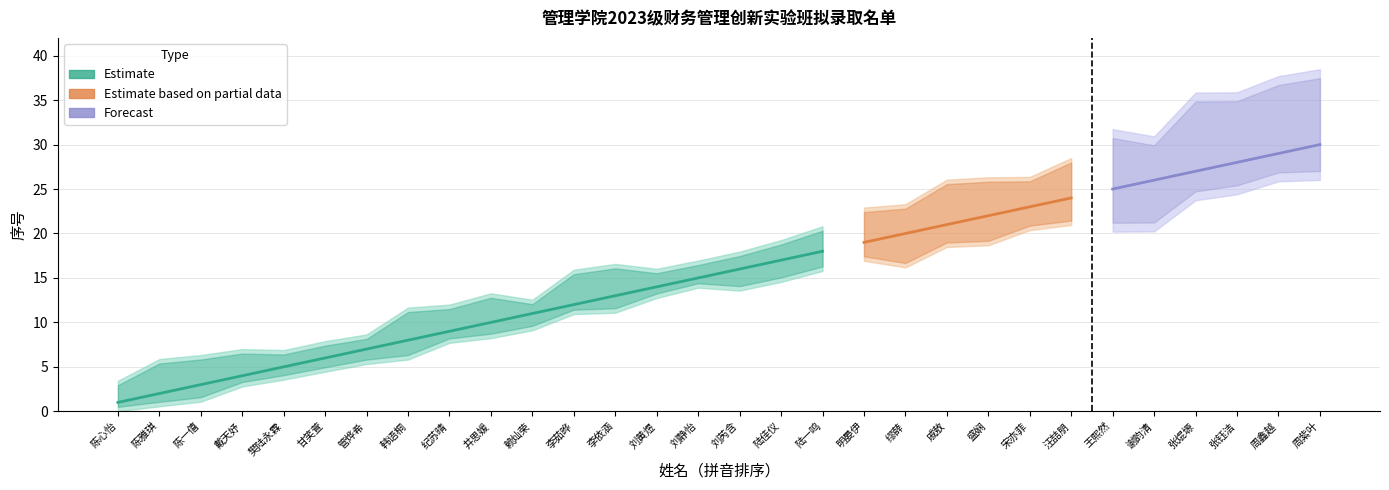

What is the label of the 22nd point from the right?

纪苏晴